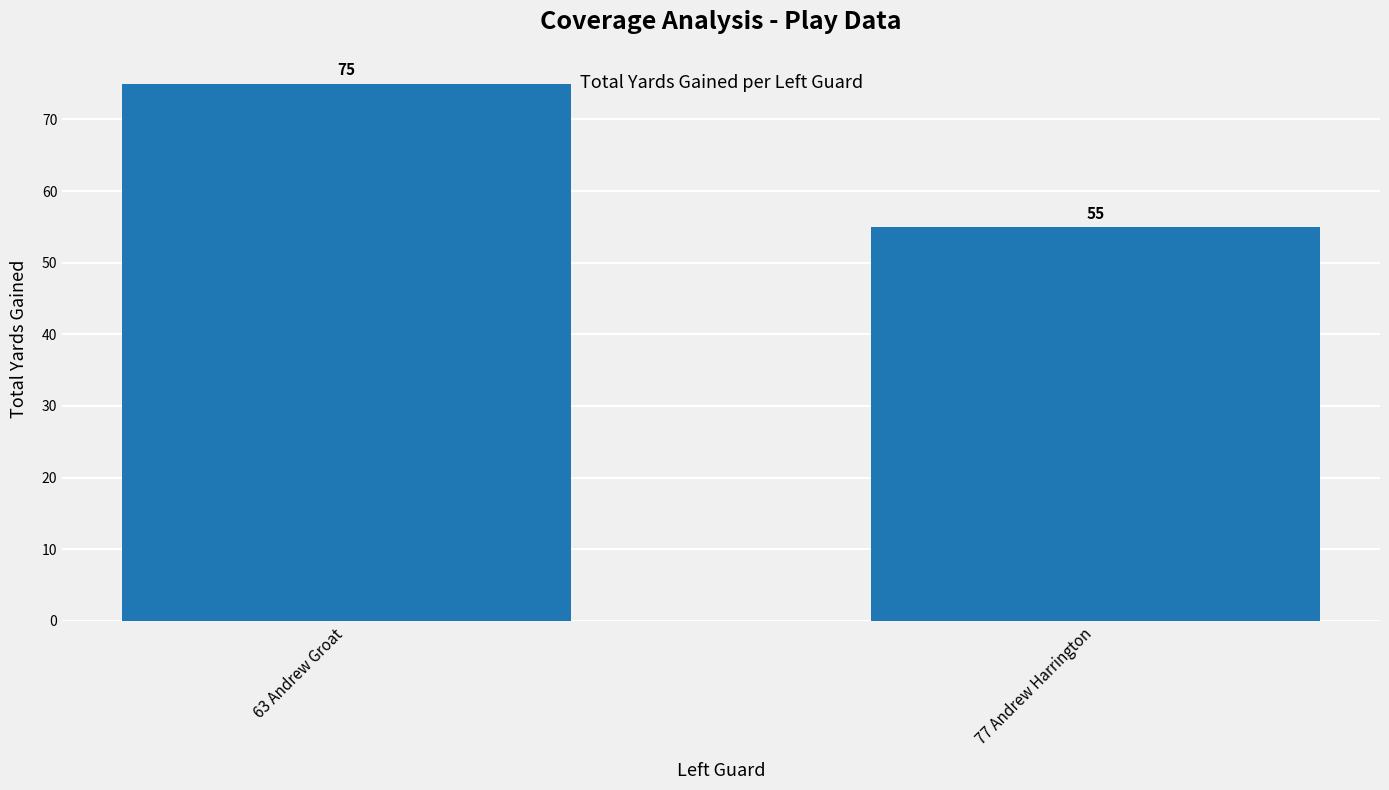

True or false: the data shows 55 at 77 Andrew Harrington.

True